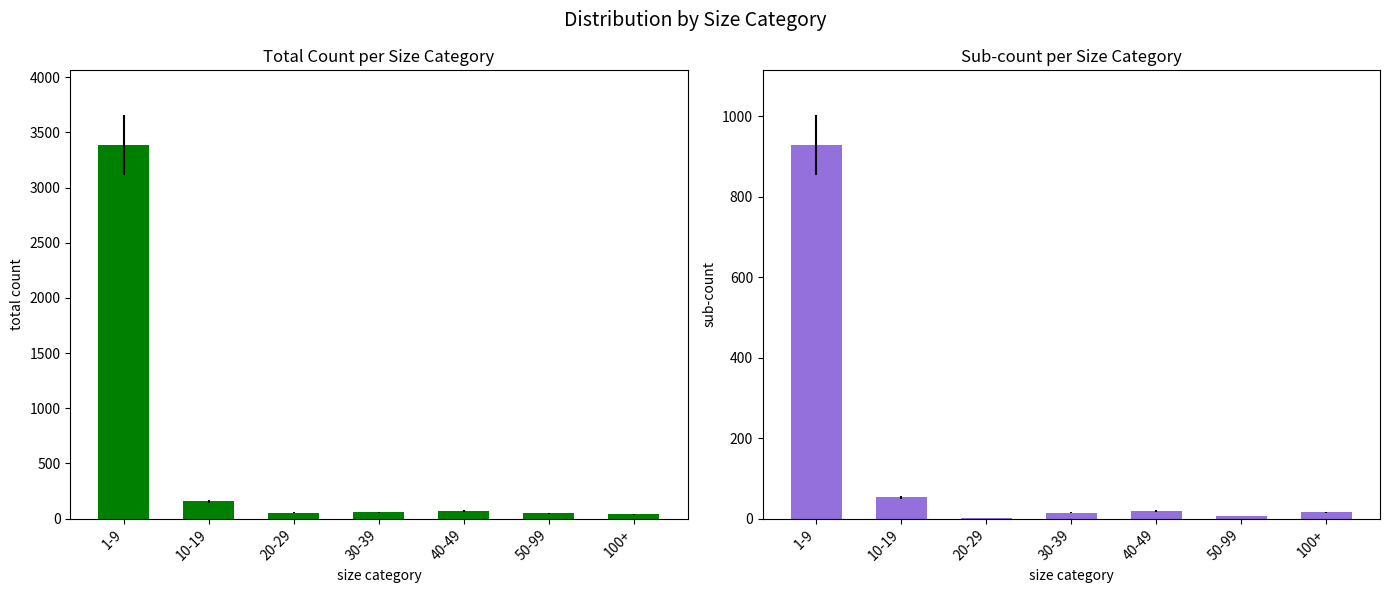

Reading left to right, transcribe all the data shown in this chart.

Total: 3386	156	54	56	68	47	38
Sub-count: 928	53	2	15	19	6	16